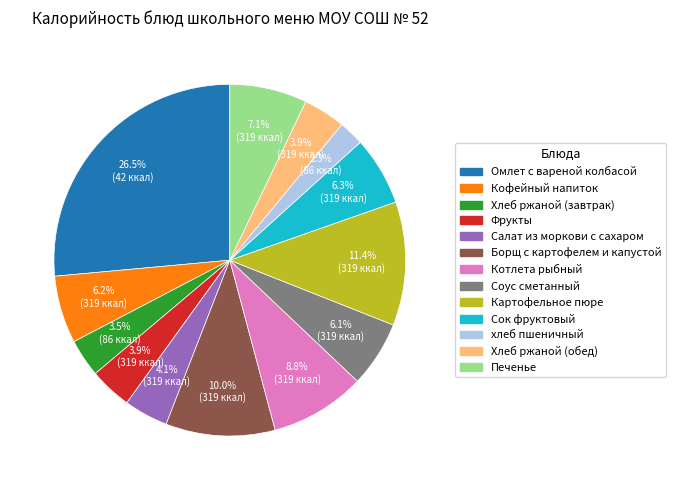

Approximately how many times larger is the value at Картофельное пюре compared to Котлета рыбный?

1.3